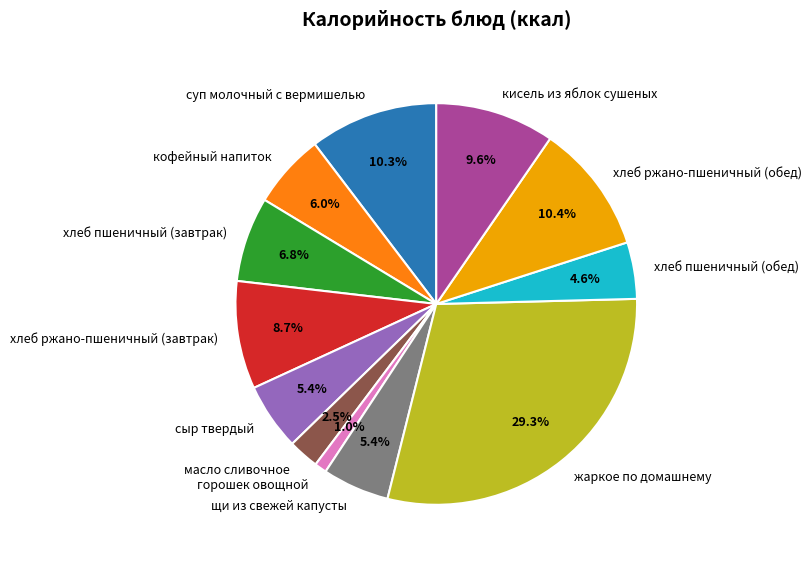

Between сыр твердый and жаркое по домашнему, which is larger?

жаркое по домашнему